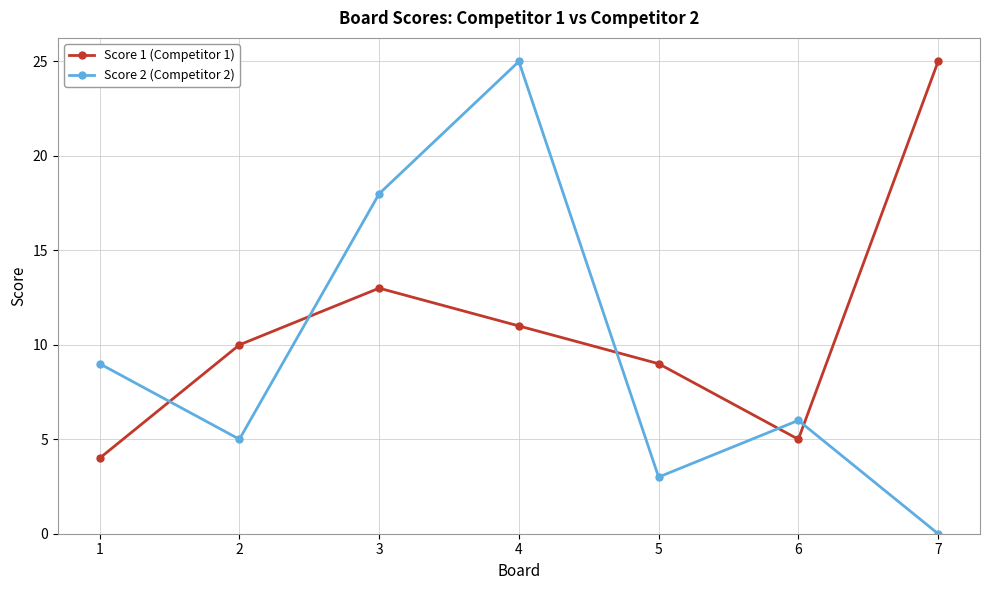

What is the average value of the Score 2 (Competitor 2) series?

9